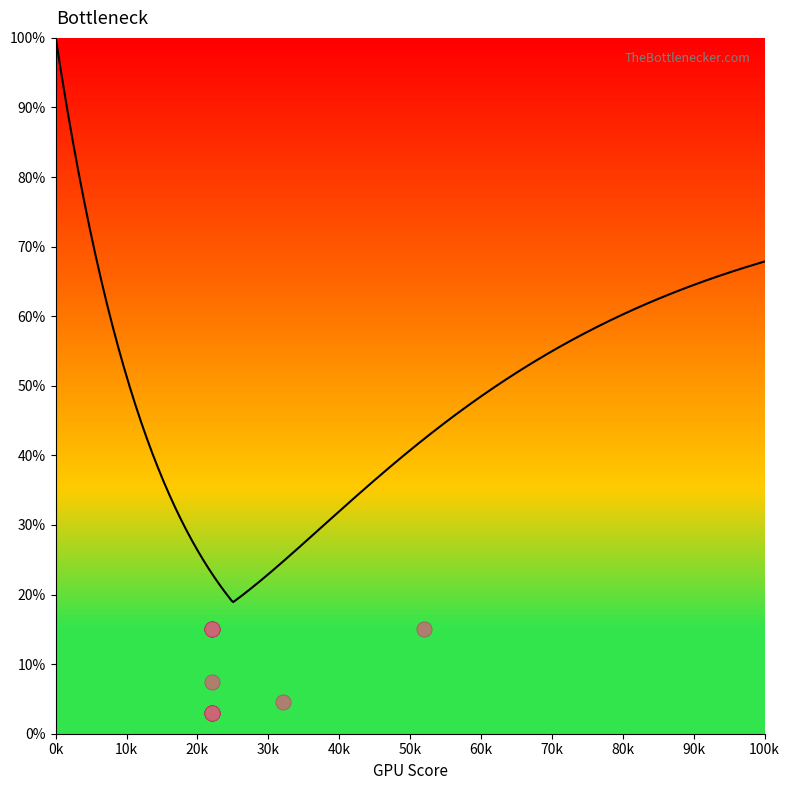

Between 5 and 2, which is larger?

5